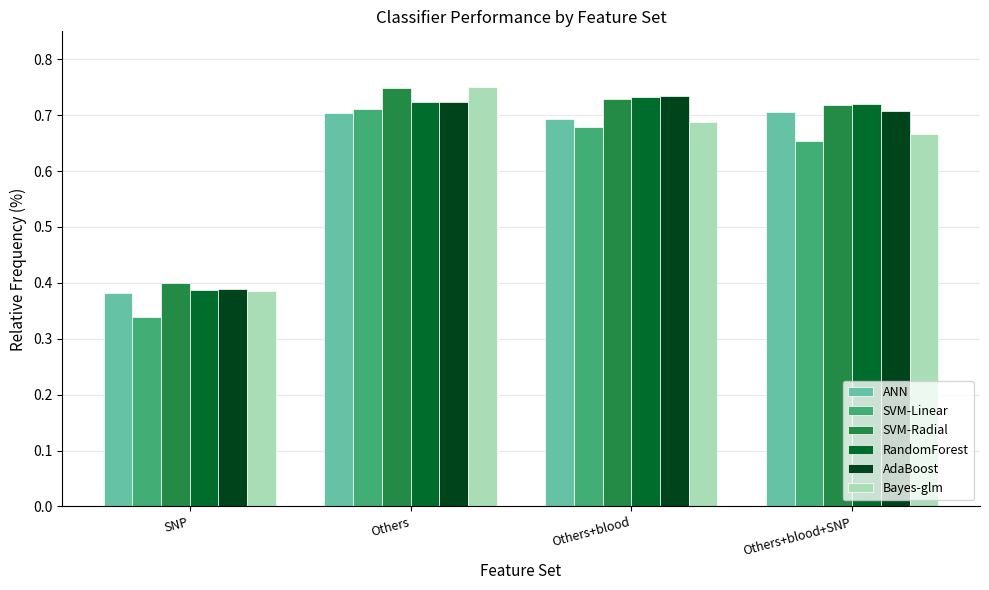

Which category has the lowest value in the SVM-Linear series?

SNP